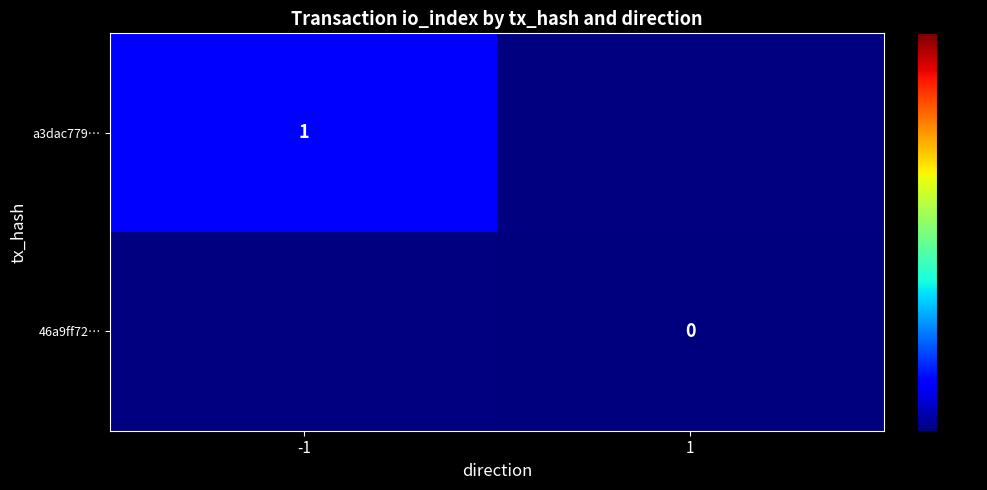

Count the number of categories in the chart.

2